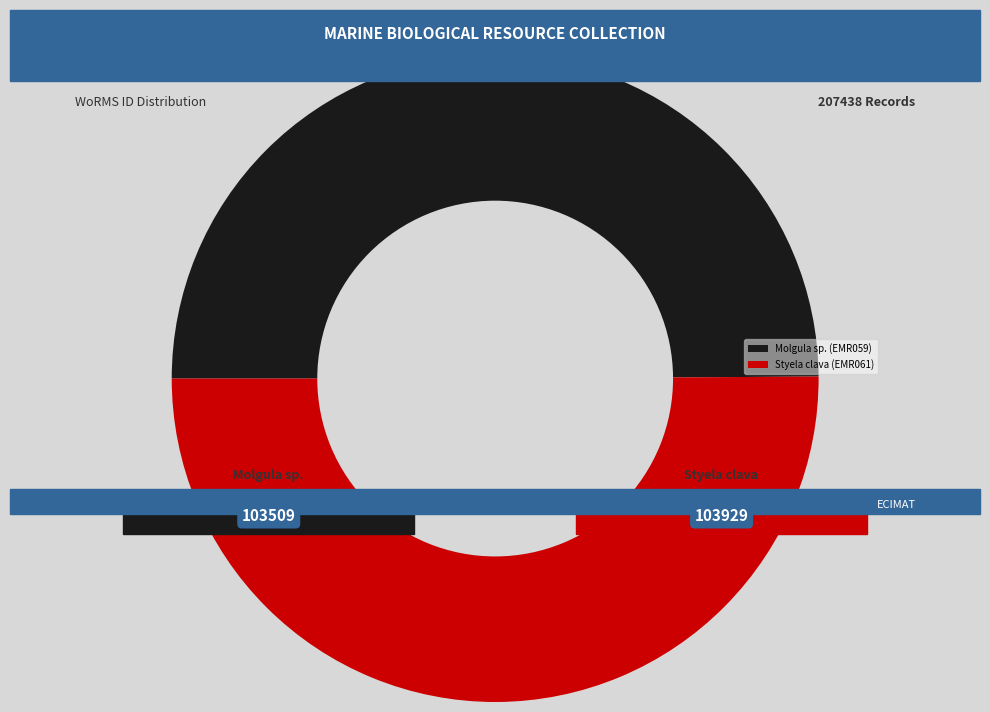

What percentage is the Molgula sp. (EMR059) slice, to the nearest percent?

50%